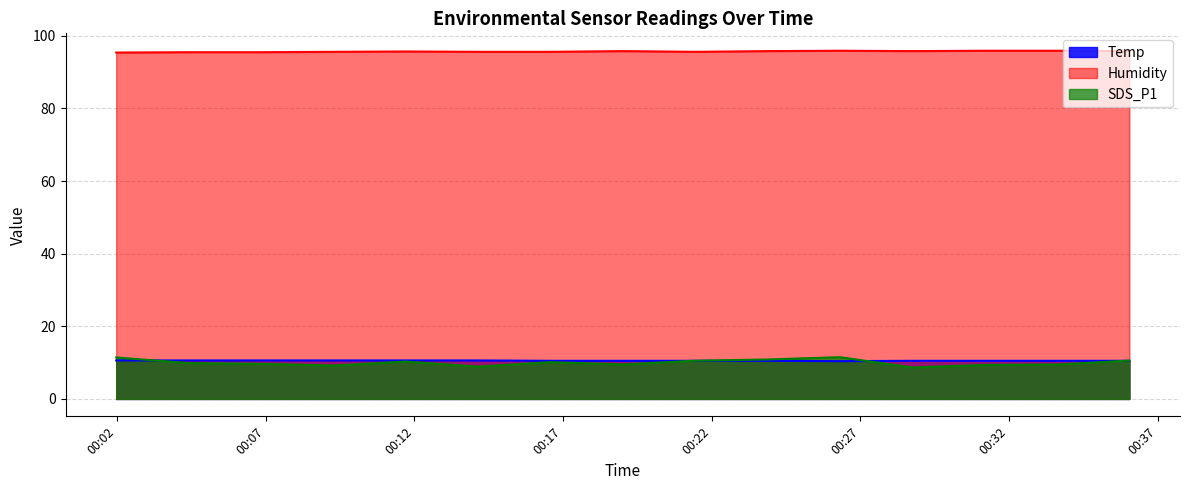

Where is the first local minimum for Temp?

2022/04/27 00:26:19